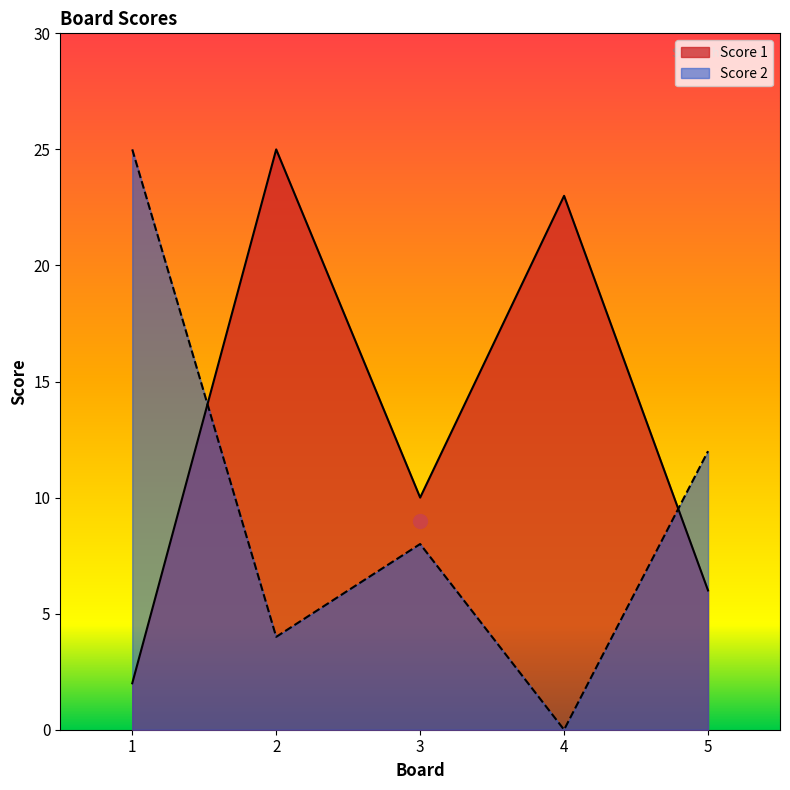

How many categories are shown in the chart?

5